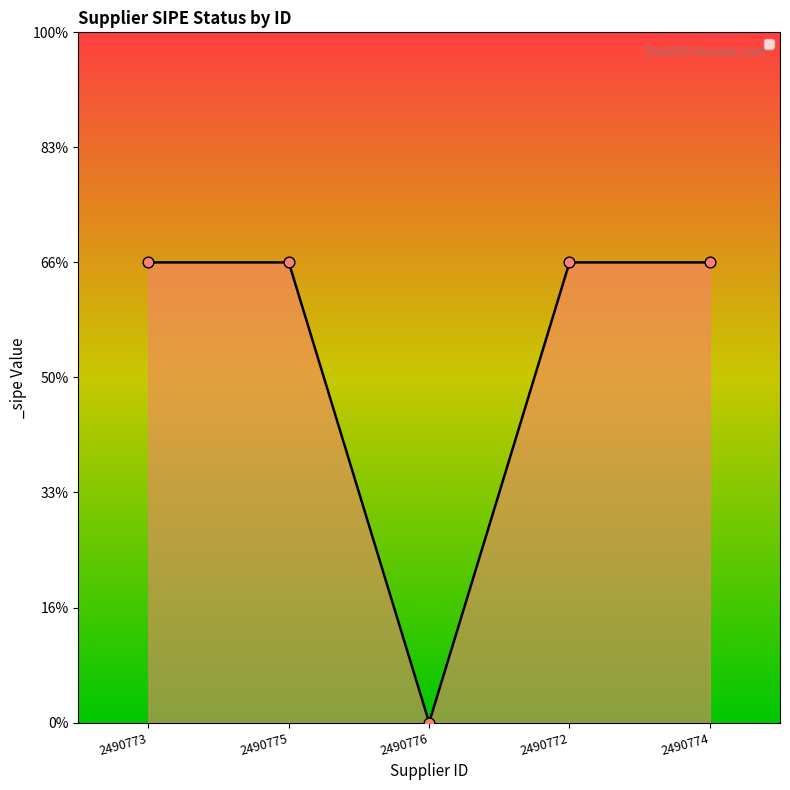

Is this an area chart (filled region under the line)?

Yes